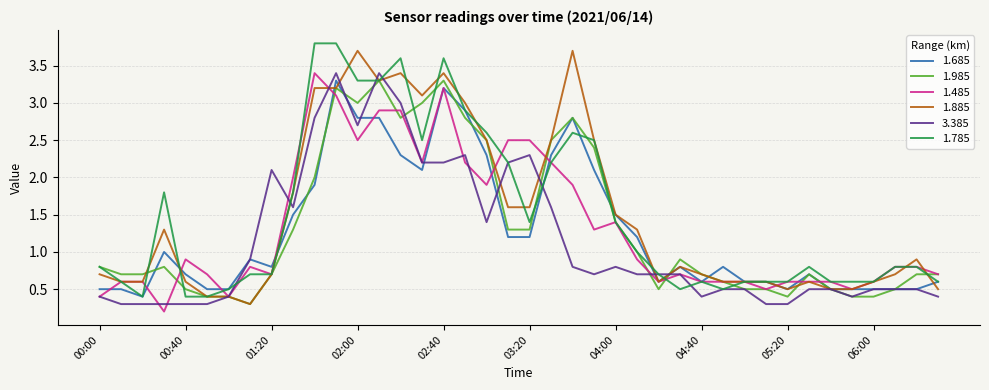

What are all the series names shown in the legend?

1.685, 1.985, 1.485, 1.885, 3.385, 1.785